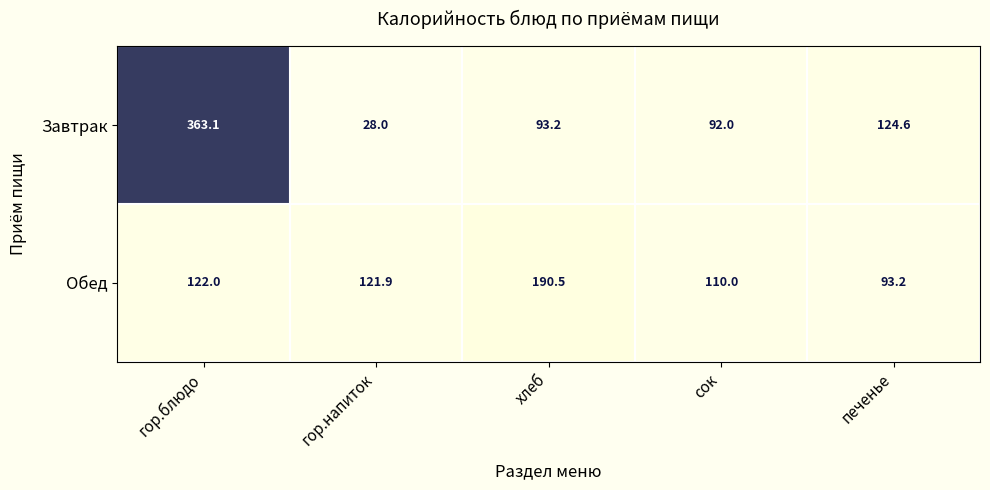

What is the total value across all series at гор.напиток?

149.9